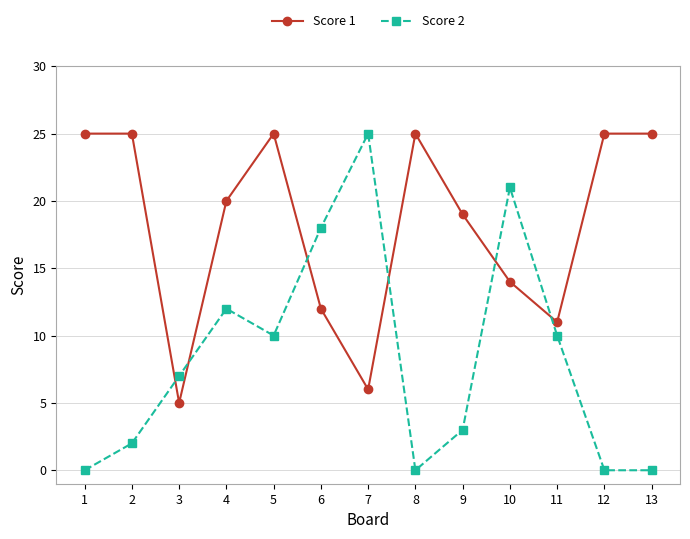

True or false: Score 2 has more than 1 points higher than both neighbors.

True